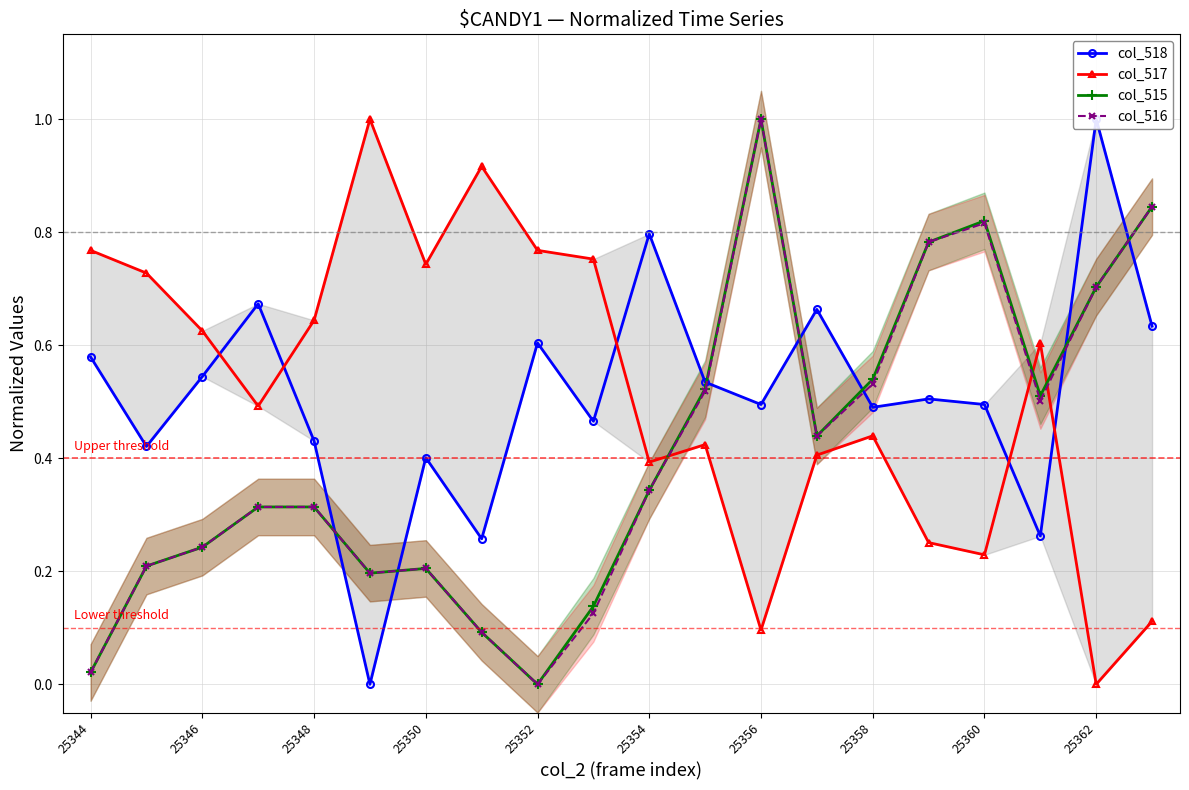

In col_516, how many points are higher than both neighbors (excluding endpoints)?

3